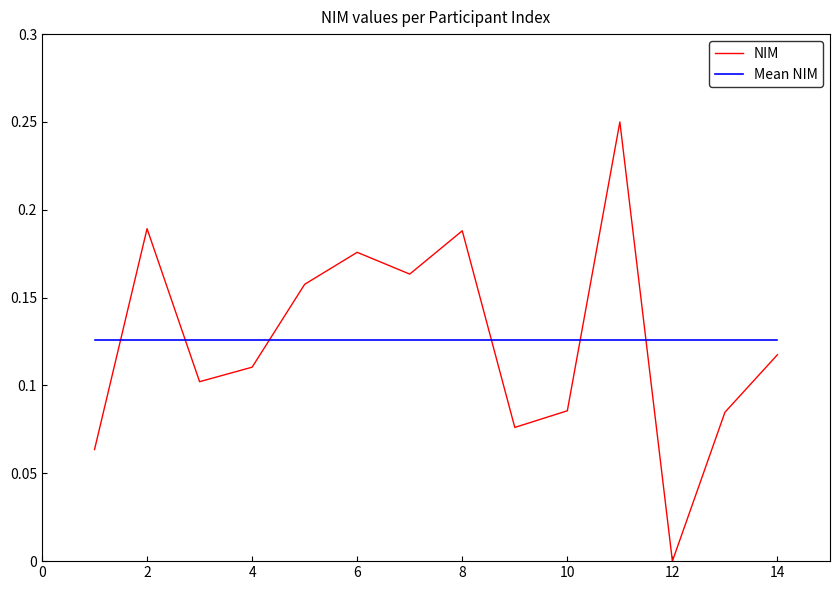

What is the sum of all NIM values?

1.8